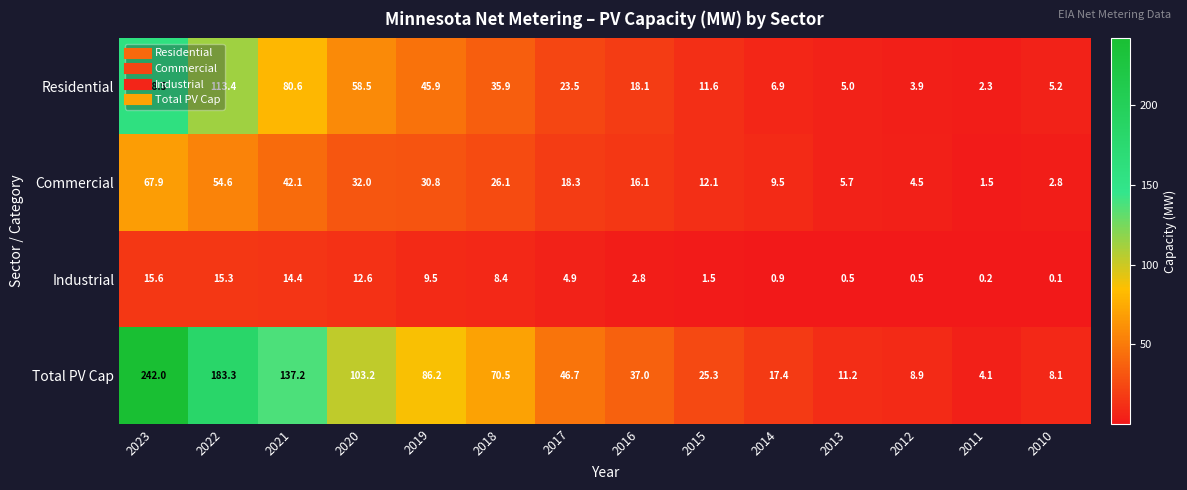

At how many categories does at least one series exceed 238?

1